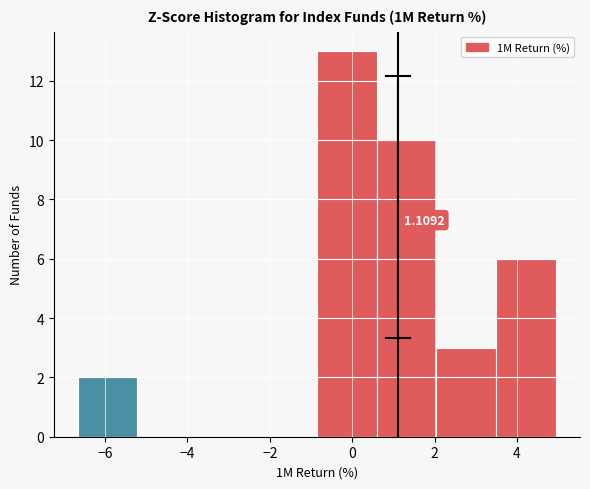

Which range on the x-axis has the tallest bar?

-0.8 to 0.6